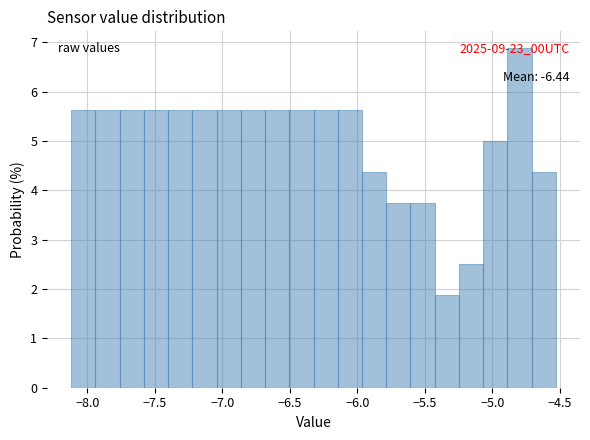

Around what value on the x-axis is the tallest bar? Give the approximate position of its centre, as read against the axis.

-4.80